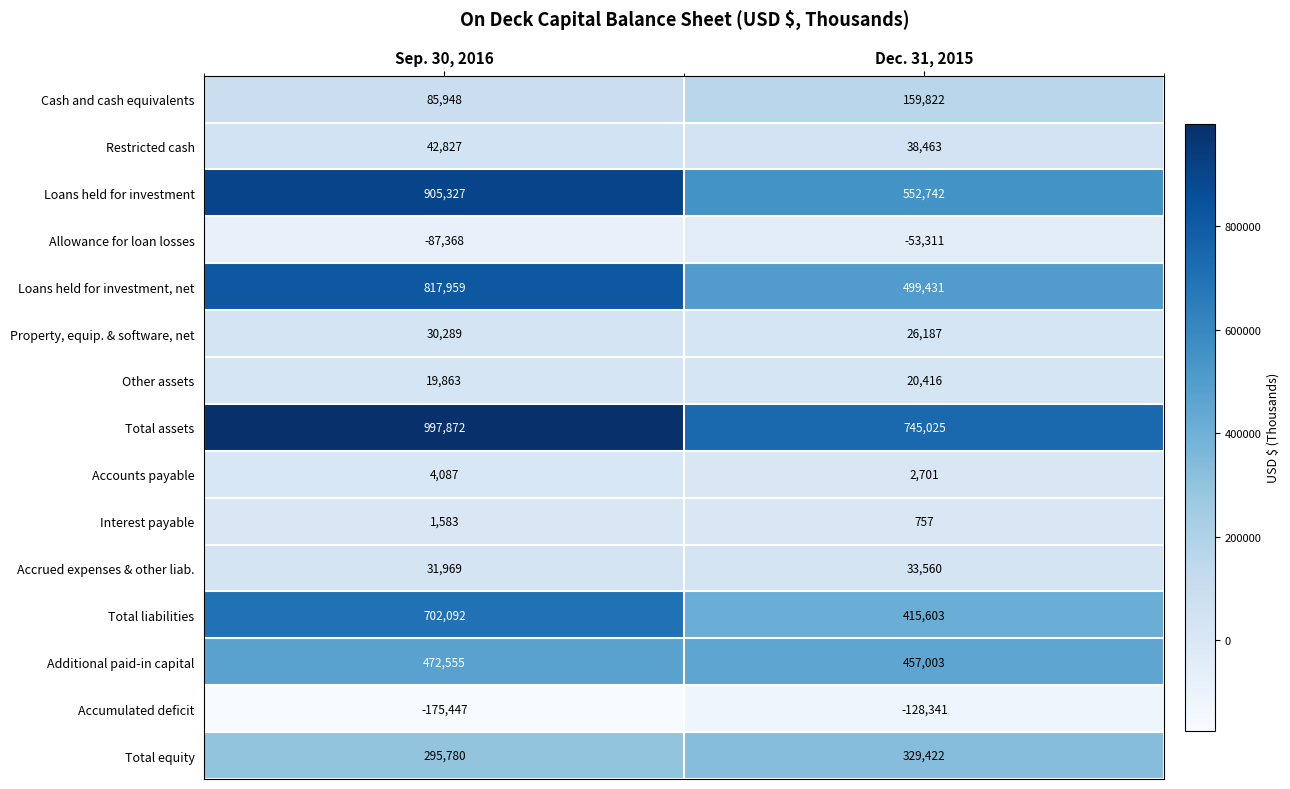

Which series changed the most between Sep. 30, 2016 and Dec. 31, 2015?

Loans held for investment